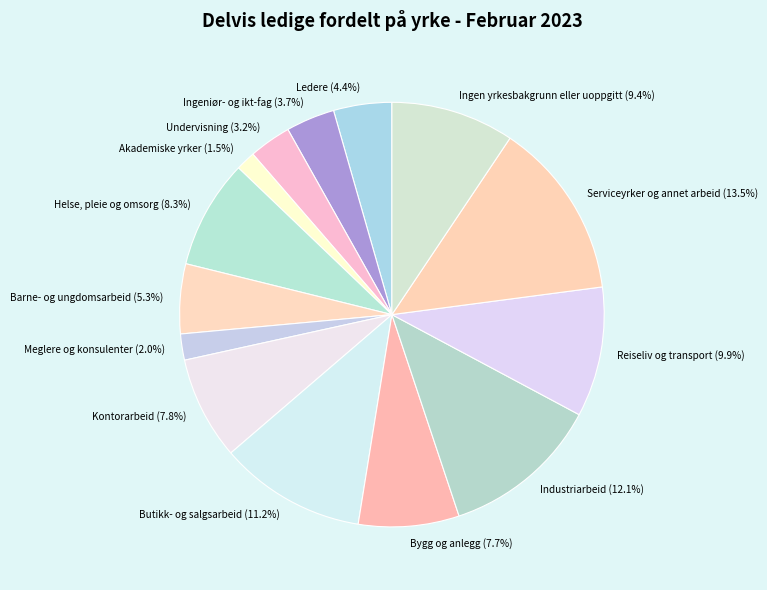

Does any single category account for the majority?

No